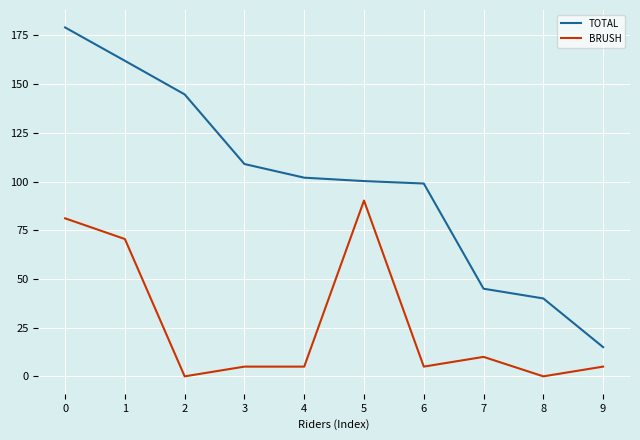

Is the value of TOTAL at 7 greater than the value of BRUSH at 2?

Yes